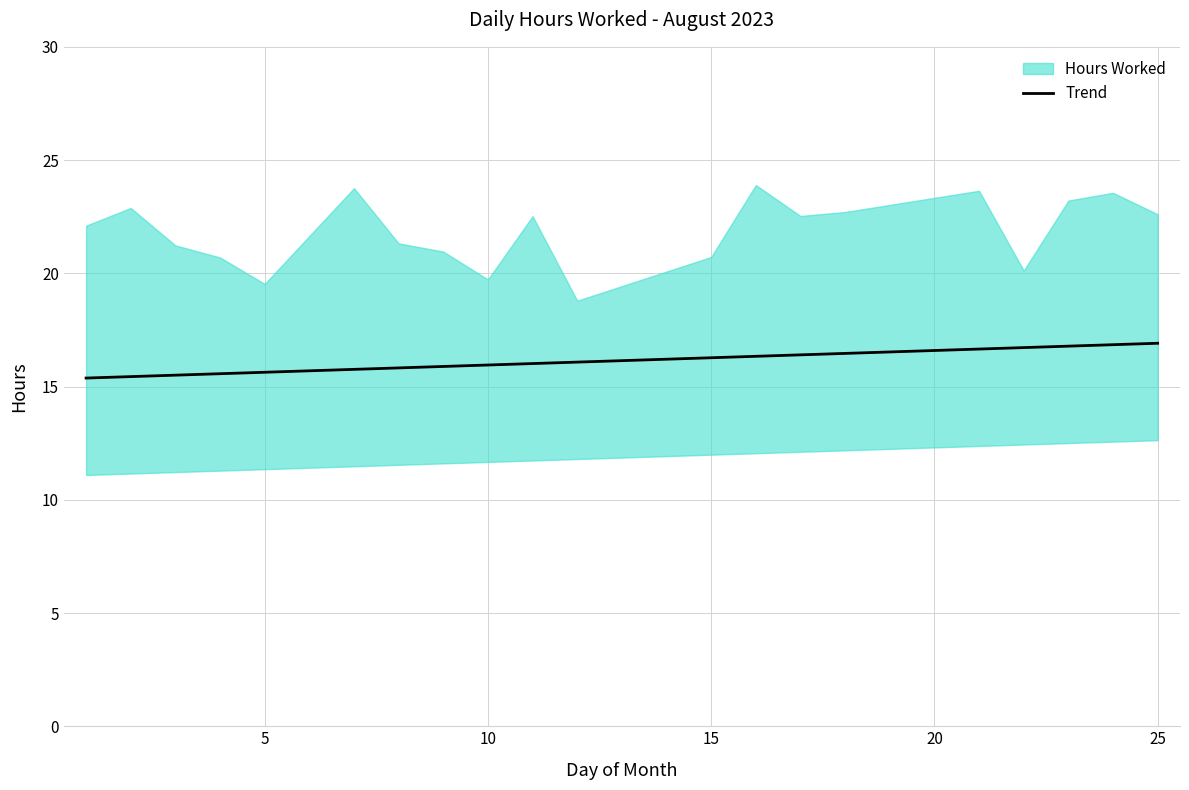

What is the highest value of the Trend series?

16.9